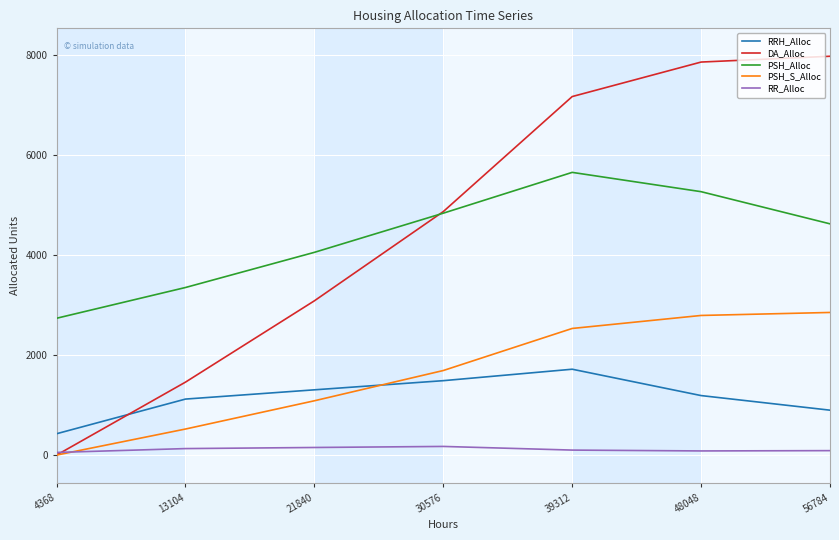

True or false: DA_Alloc has more than 0 points higher than both neighbors.

False